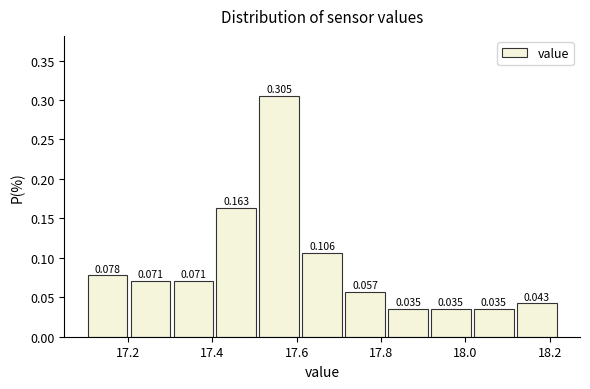

Reading left to right, transcribe this chart: for each bar, give the range it covers on the x-axis and its height. The bar edges are not printed on the chart, so give them approximately, as read against the axis.

17.10 to 17.20: 0.078
17.20 to 17.30: 0.071
17.30 to 17.40: 0.071
17.40 to 17.50: 0.163
17.50 to 17.60: 0.305
17.60 to 17.72: 0.106
17.72 to 17.82: 0.057
17.82 to 17.92: 0.035
17.92 to 18.02: 0.035
18.02 to 18.12: 0.035
18.12 to 18.22: 0.043